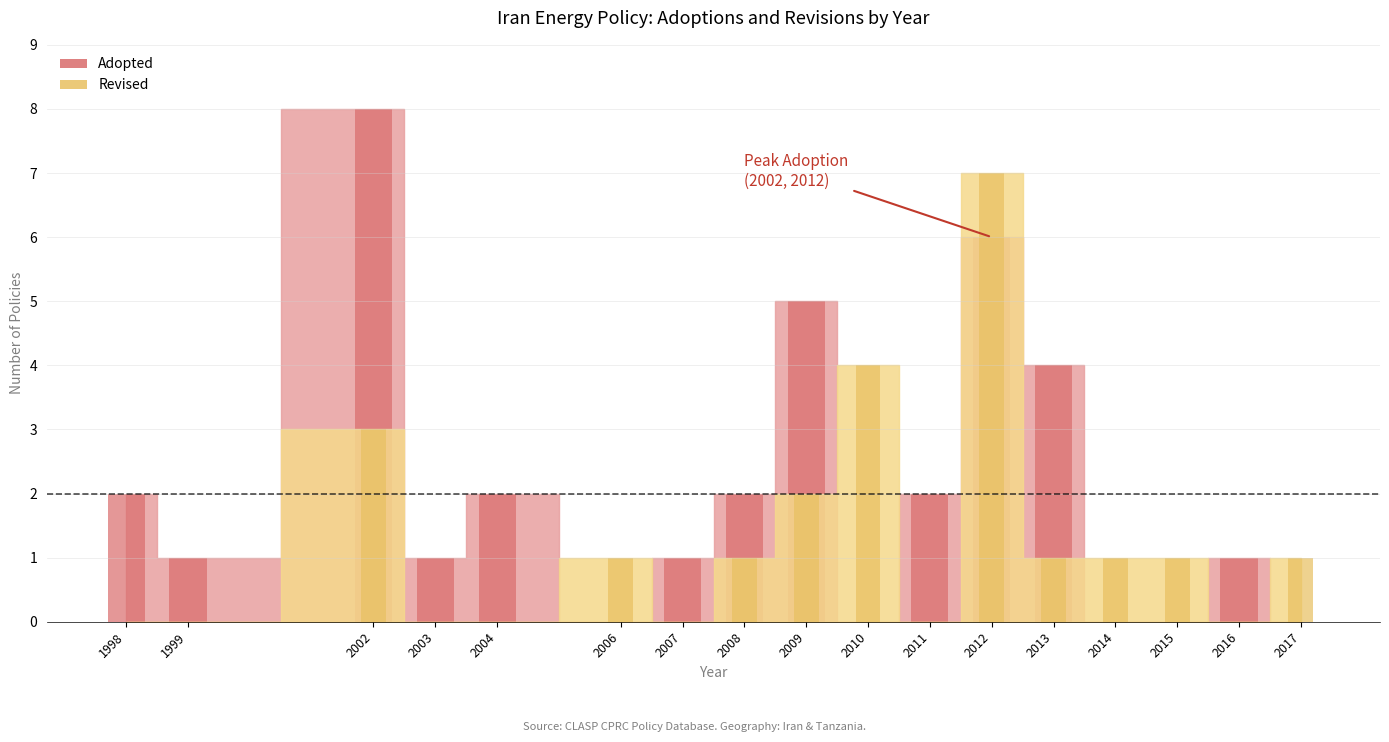

Reading left to right, what are all the values shown in this chart?

Adopted count: 2	1	8	1	2	0	1	2	5	0	2	6	4	0	0	1	0
Revised count: 0	0	3	0	0	1	0	1	2	4	0	7	1	1	1	0	1